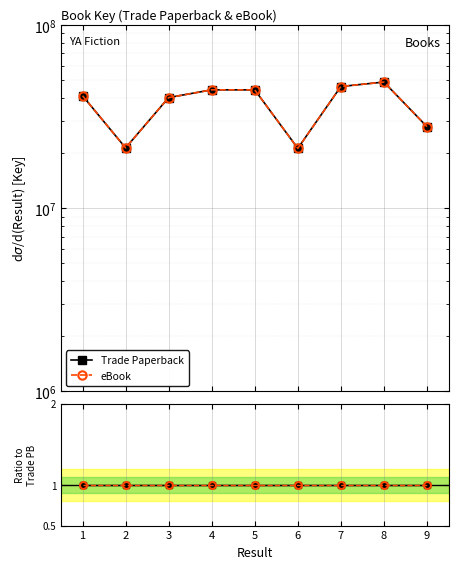

How many values in the eBook series exceed 41129511?

4